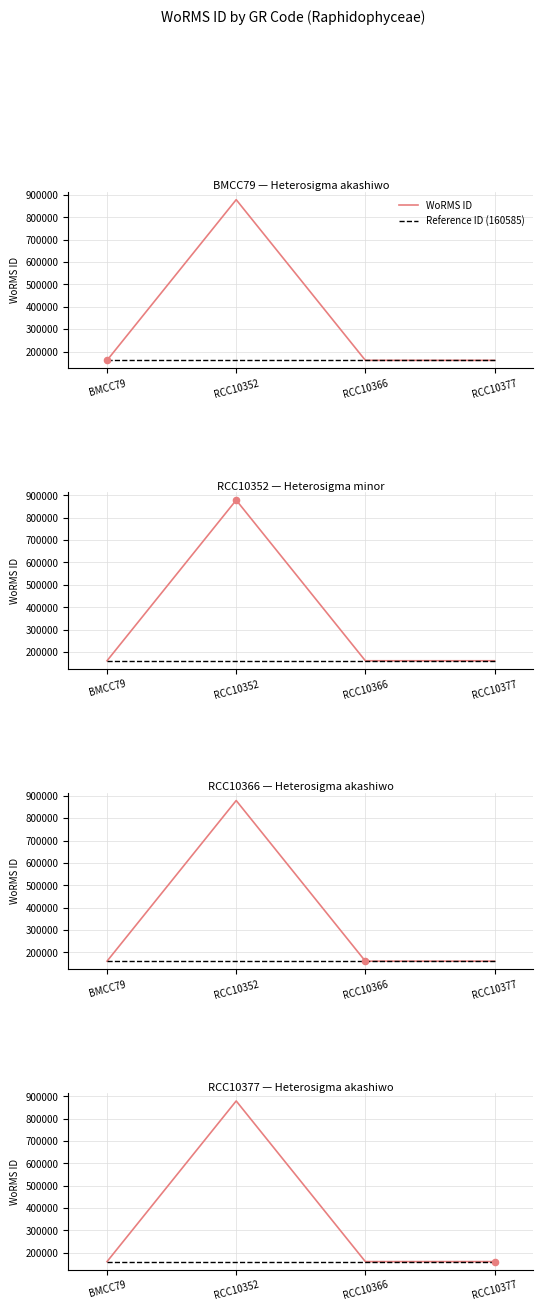

Which series has the largest total across all categories?

WoRMS ID